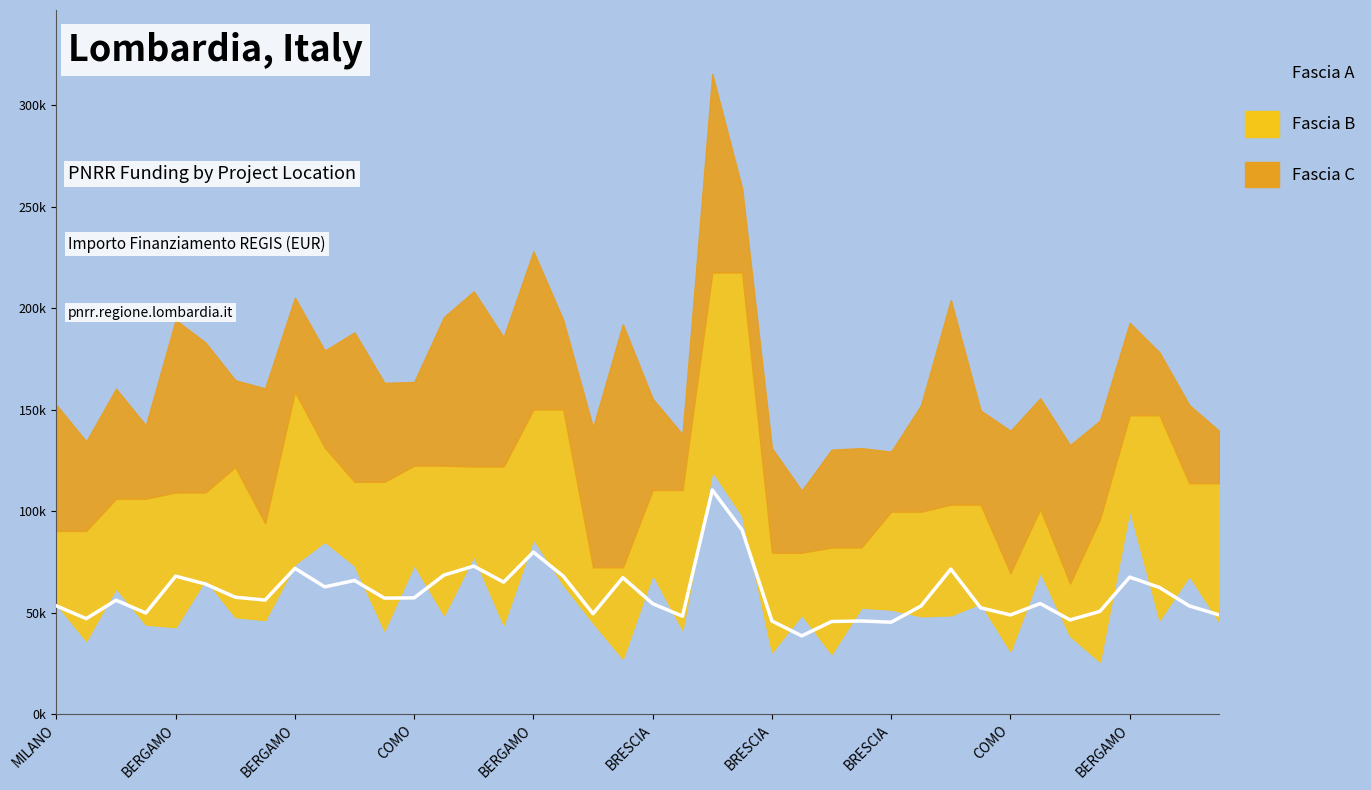

In Fascia C, how many points are lower than both neighbors (excluding endpoints)?

14